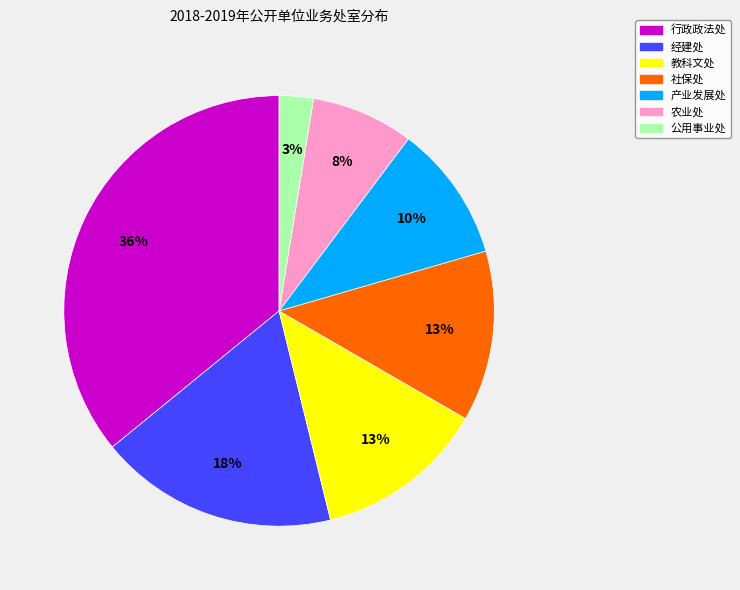

How many slices are in this pie chart?

7